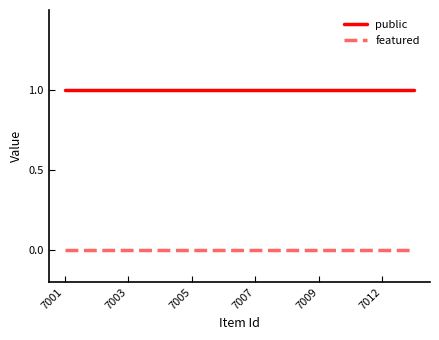

True or false: featured and public cross at least once.

False